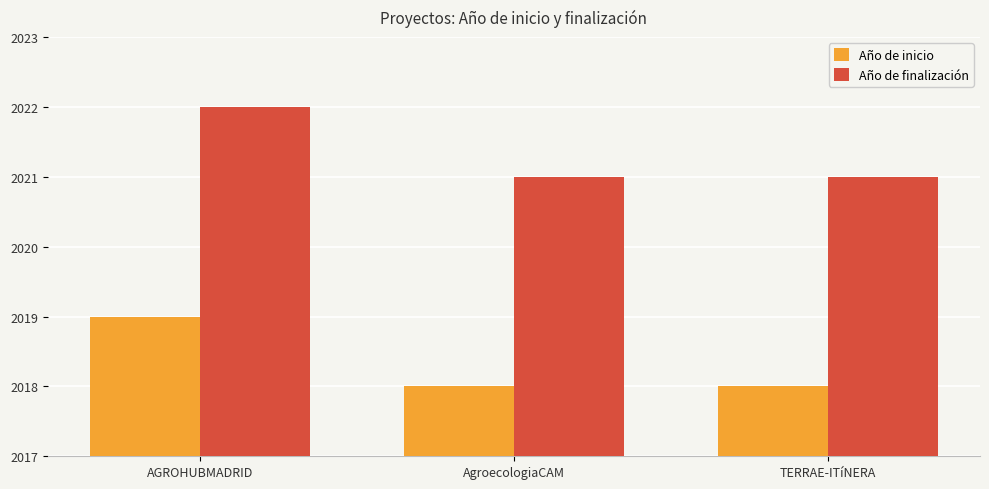

What is the total value across all series at TERRAE-ITíNERA?

4039